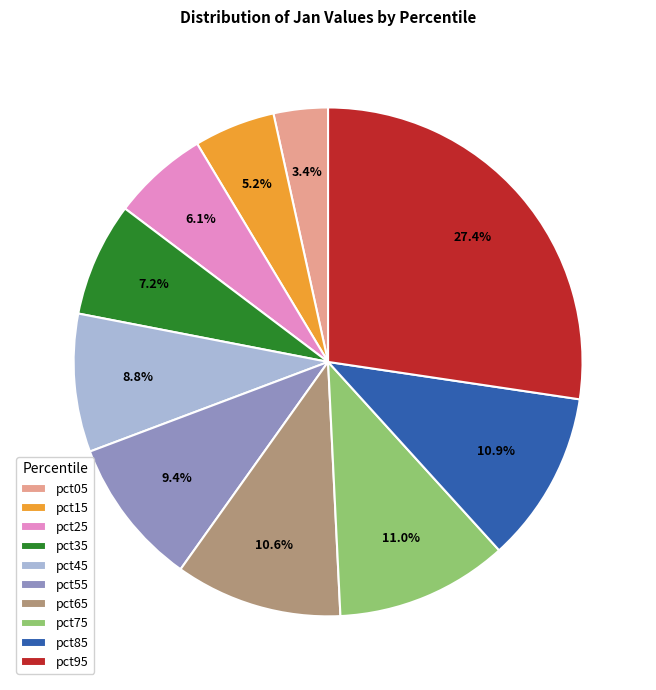

What is the total percentage of pct75 and pct65?

21.6%